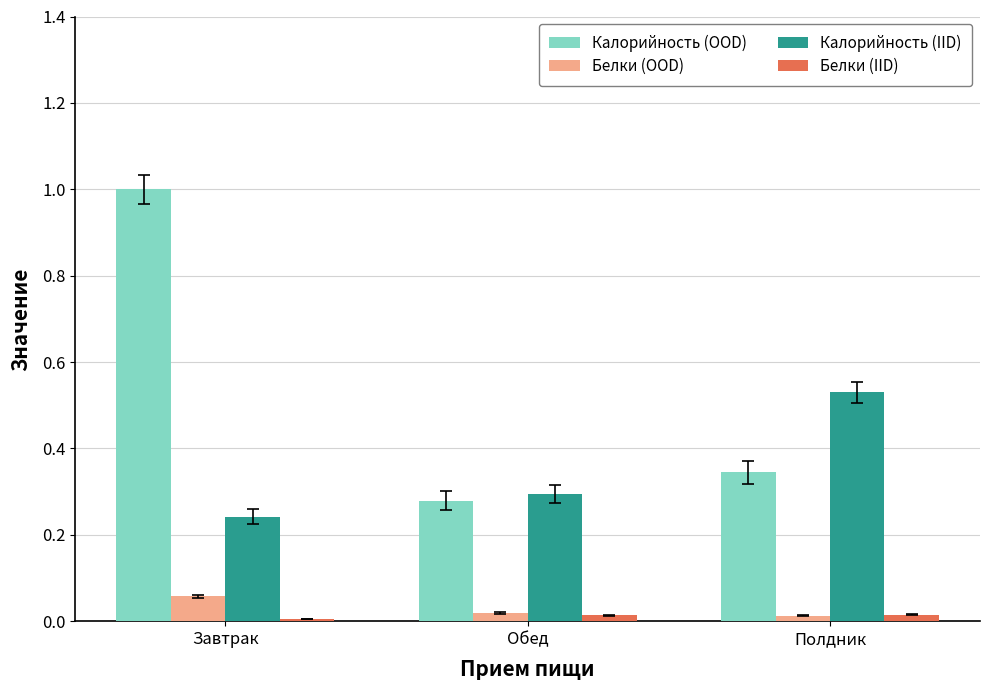

At how many categories does at least one series exceed 0?

3